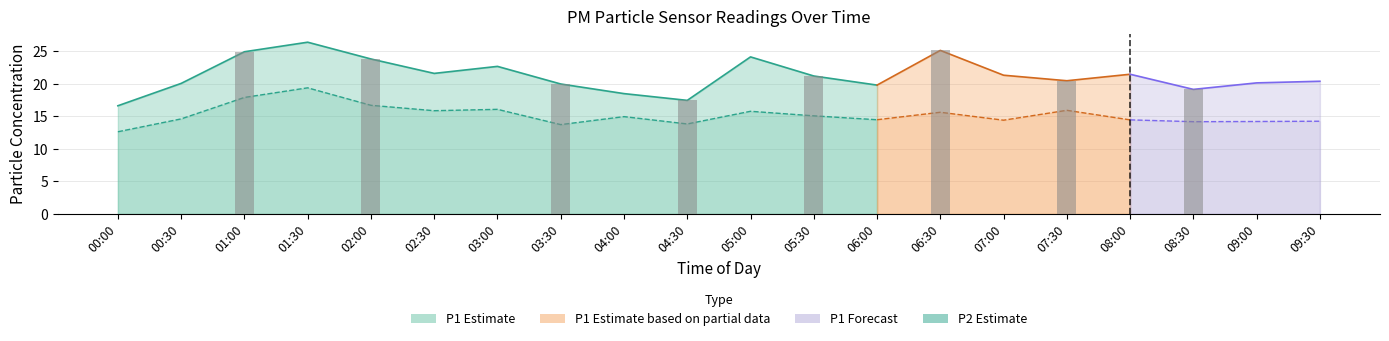

Between 03:30 and 07:00, which series saw the biggest shift?

P1